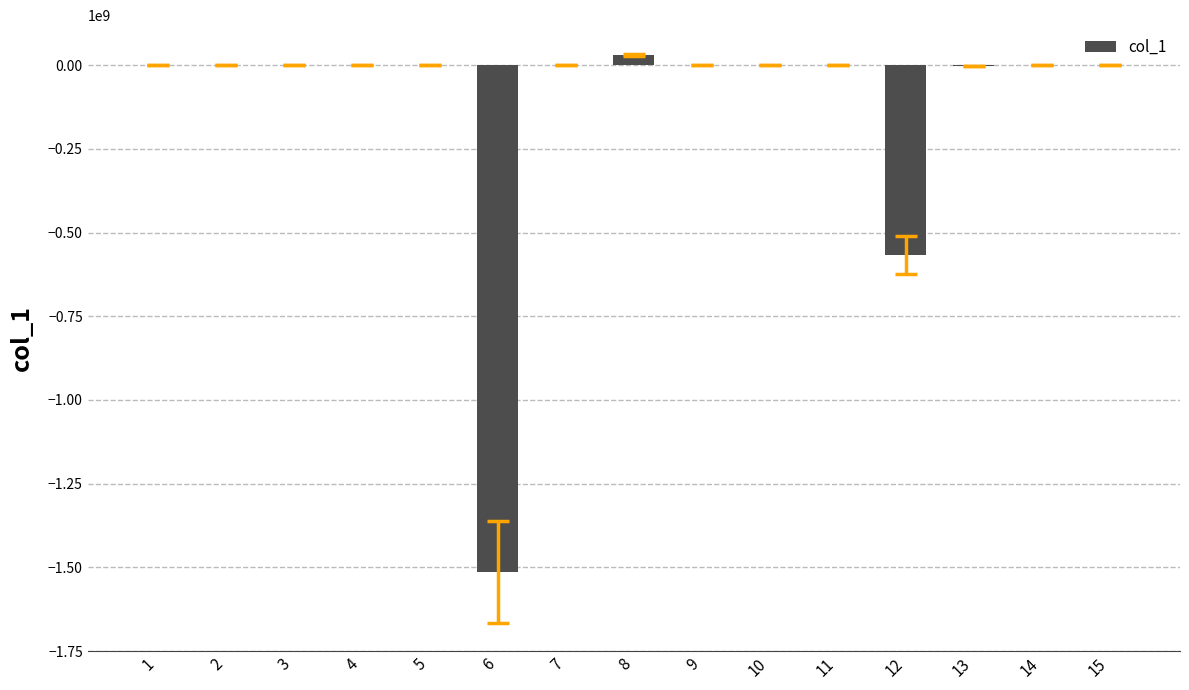

Count the number of categories in the chart.

15